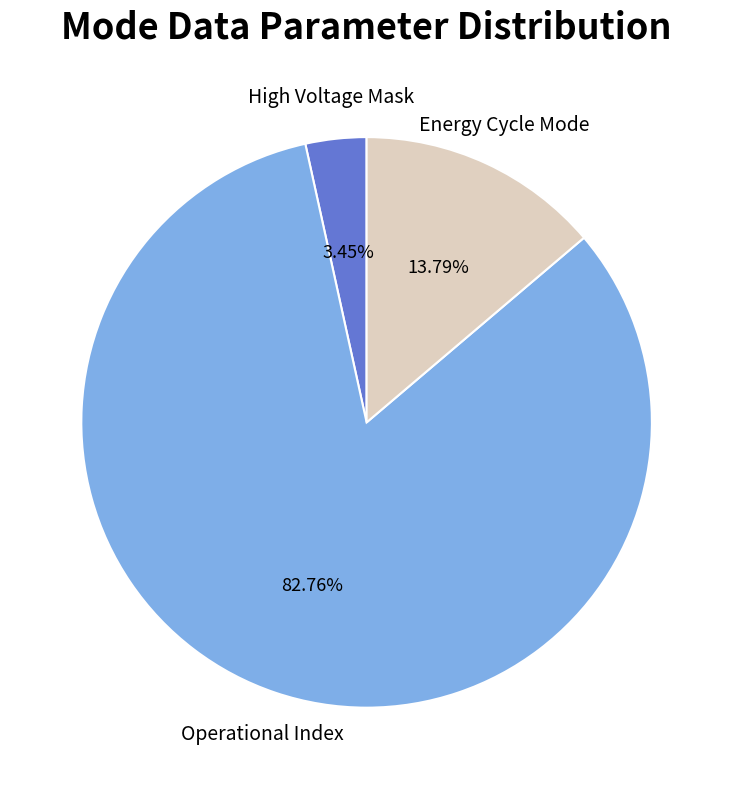

To the nearest percent, what is the average slice percentage?

33%